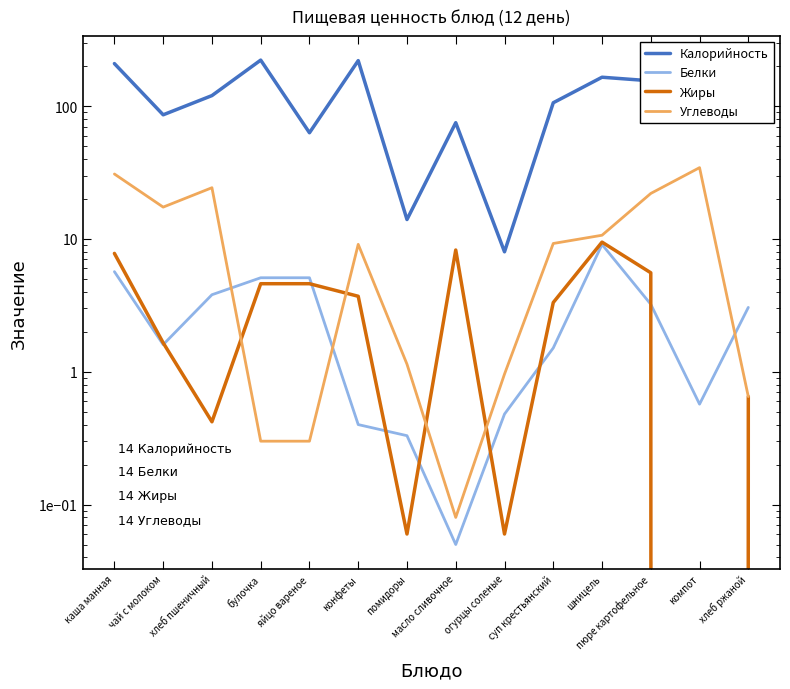

What are all the series names shown in the legend?

Калорийность, Белки, Жиры, Углеводы